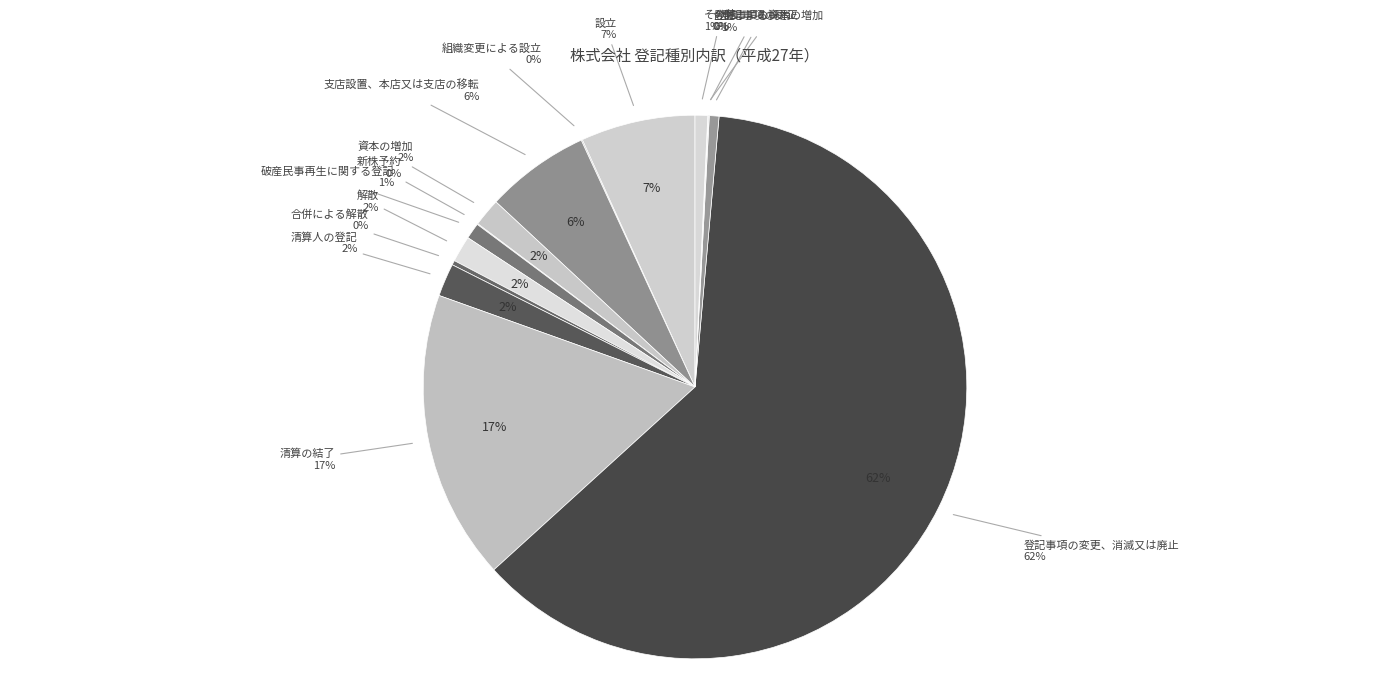

Which category accounts for the majority?

登記事項の変更、消滅又は廃止